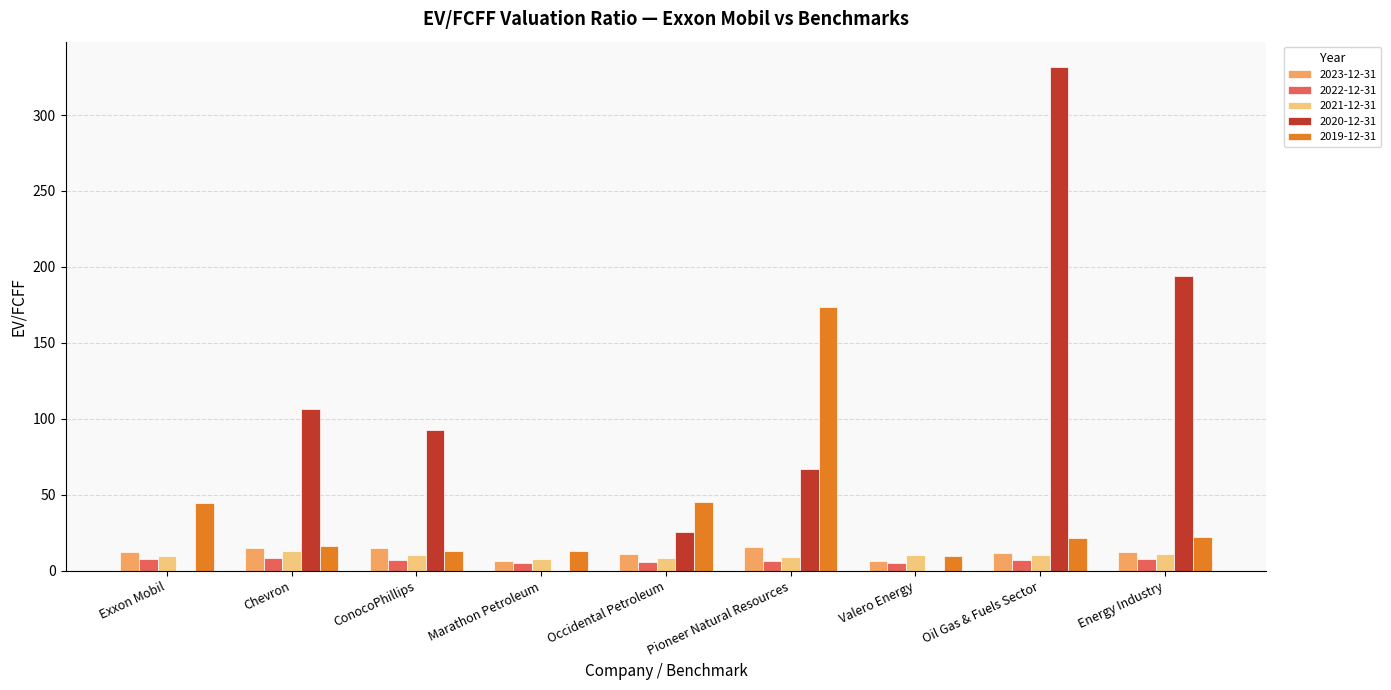

True or false: 2023-12-31 has a value of 11.2 at Occidental Petroleum.

True